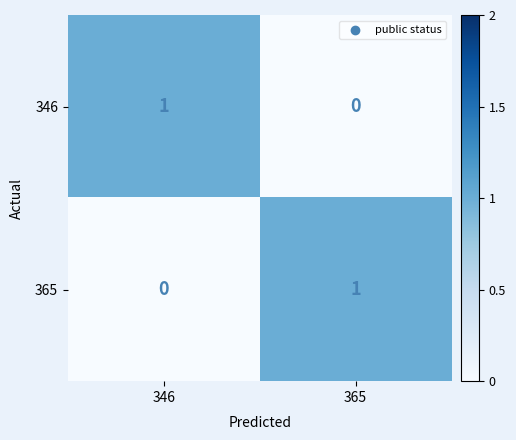

How many series are shown in this chart?

2